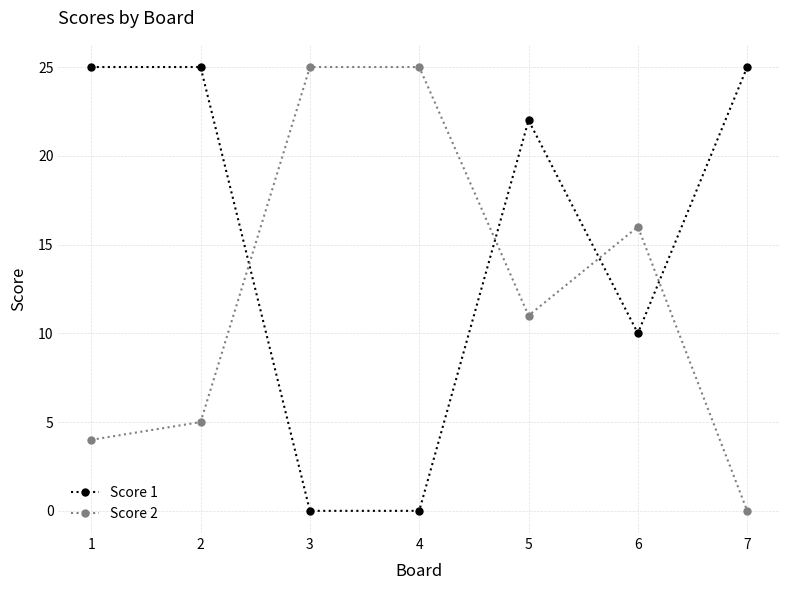

True or false: Score 1 and Score 2 cross at least once.

True